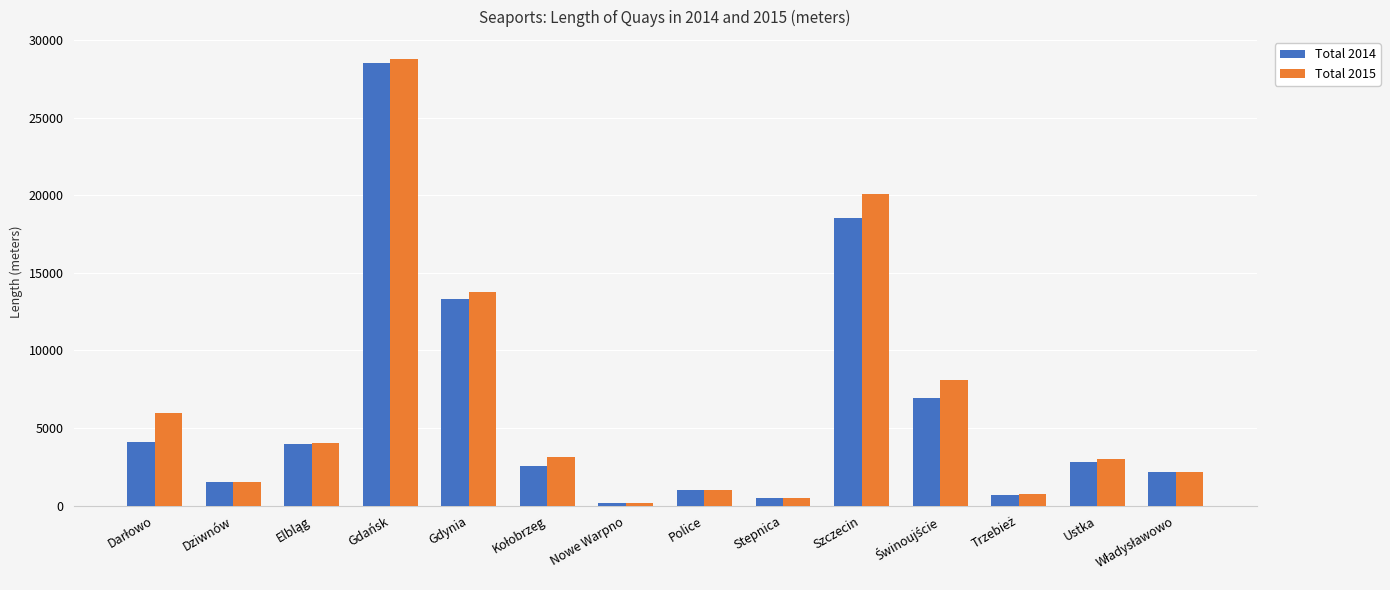

Which series has the largest total across all categories?

Total 2015